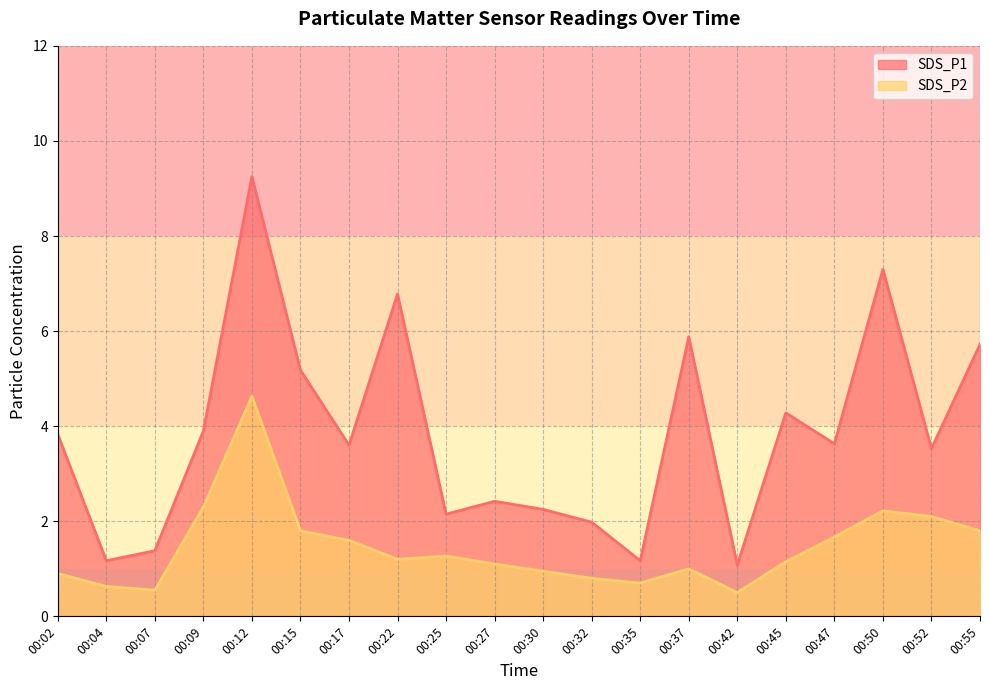

What is the minimum value shown in the chart?

0.5